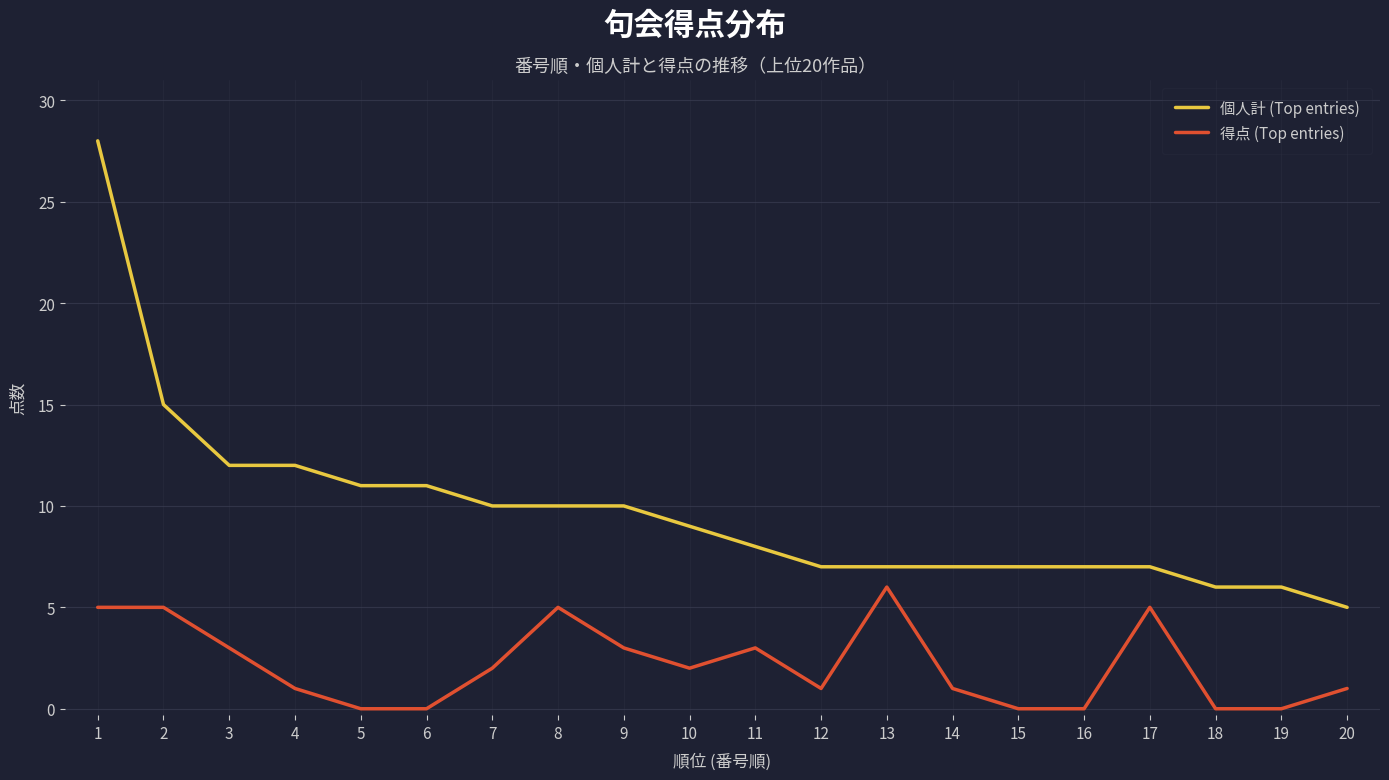

Rank the series at 14 from lowest to highest value.

得点 (Top entries), 個人計 (Top entries)